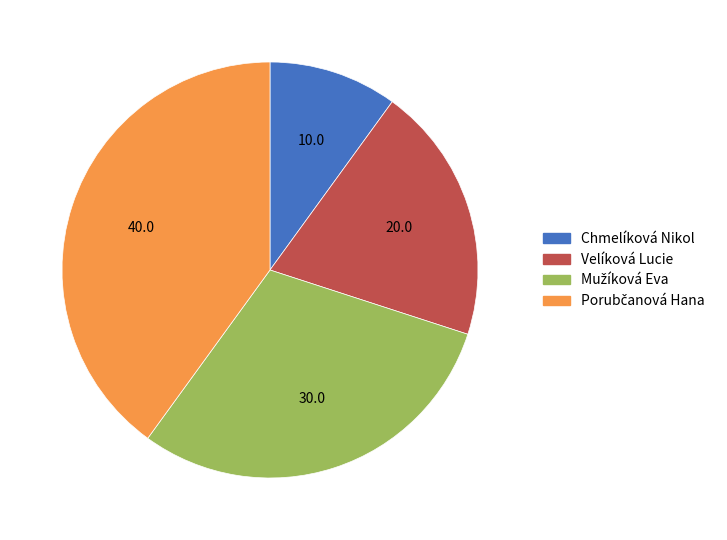

How many slices are in this pie chart?

4